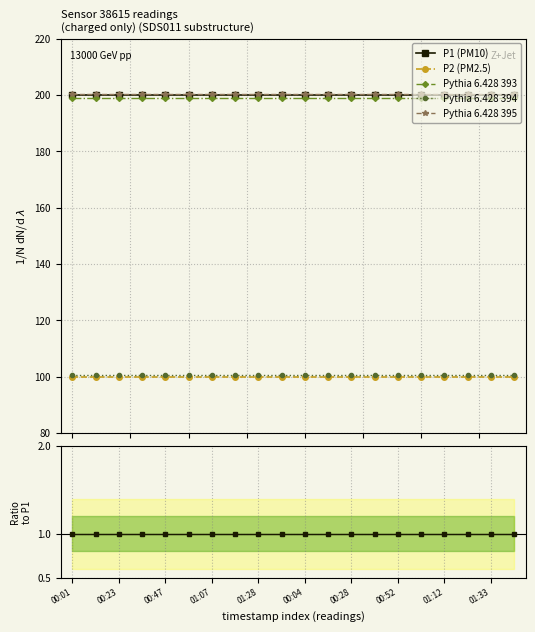

What is the total value across all series at 19?

800.8